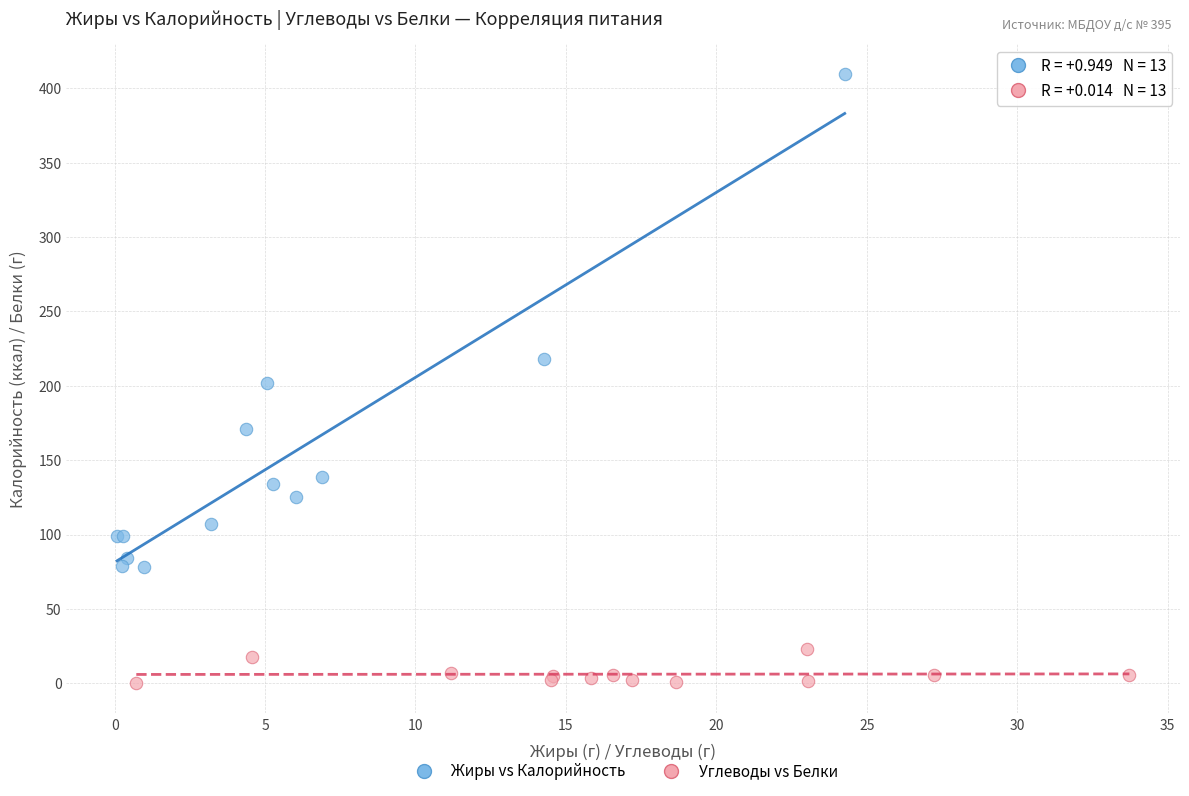

Which series contains the highest Y value?

Жиры vs Калорийность